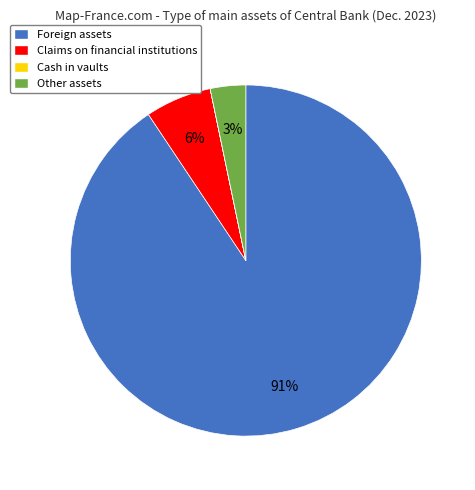

Is there a majority slice in this chart?

Yes